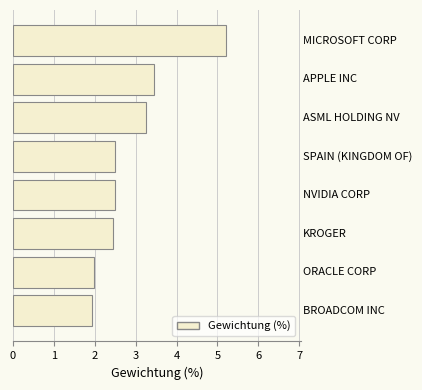

Reading bottom to top, what are all the values shown in this chart?

1.9	2.0	2.5	2.5	2.5	3.2	3.4	5.2